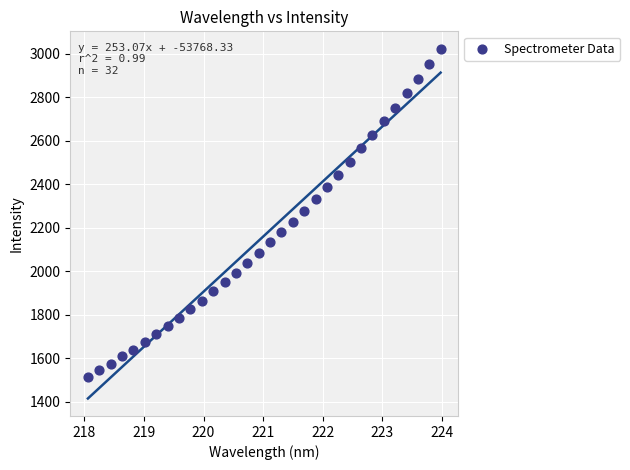

What is the range of X values (max minus min)?

5.9